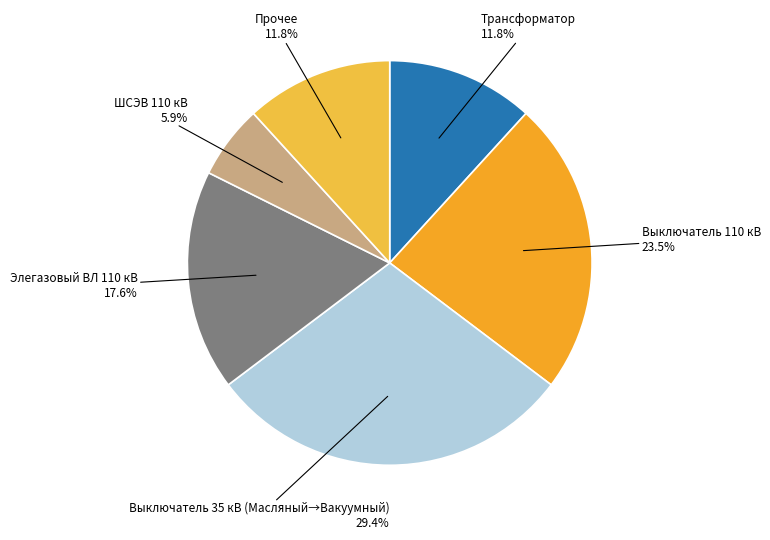

Between Трансформатор and Выключатель 110 кВ, which is larger?

Выключатель 110 кВ